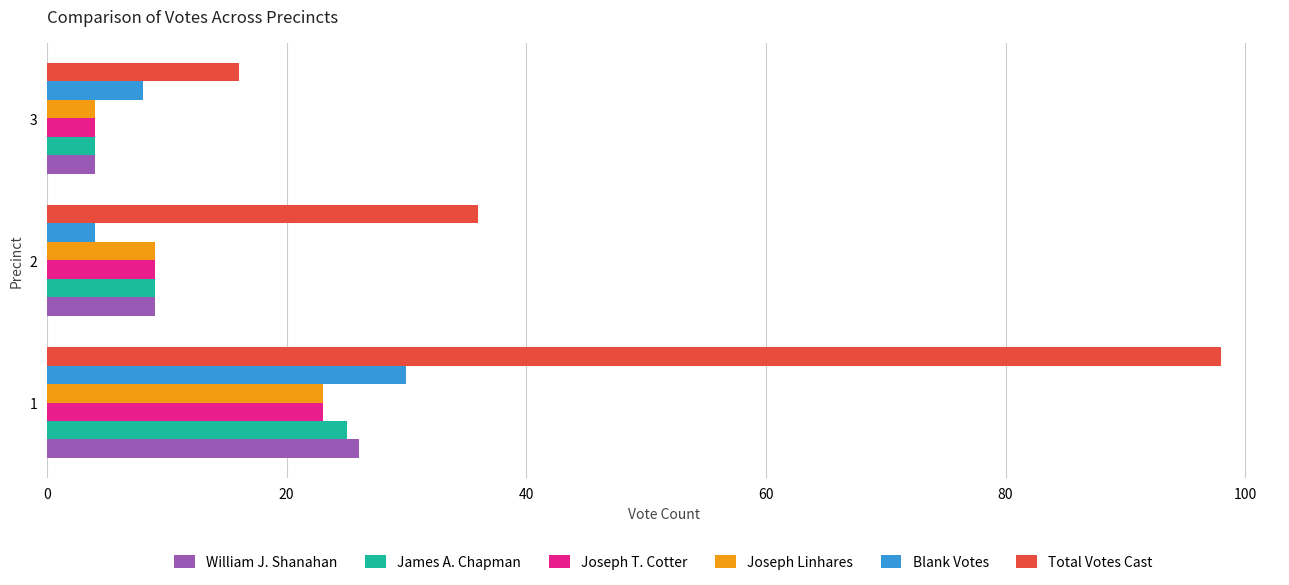

Which category has the lowest value in the James A. Chapman series?

3